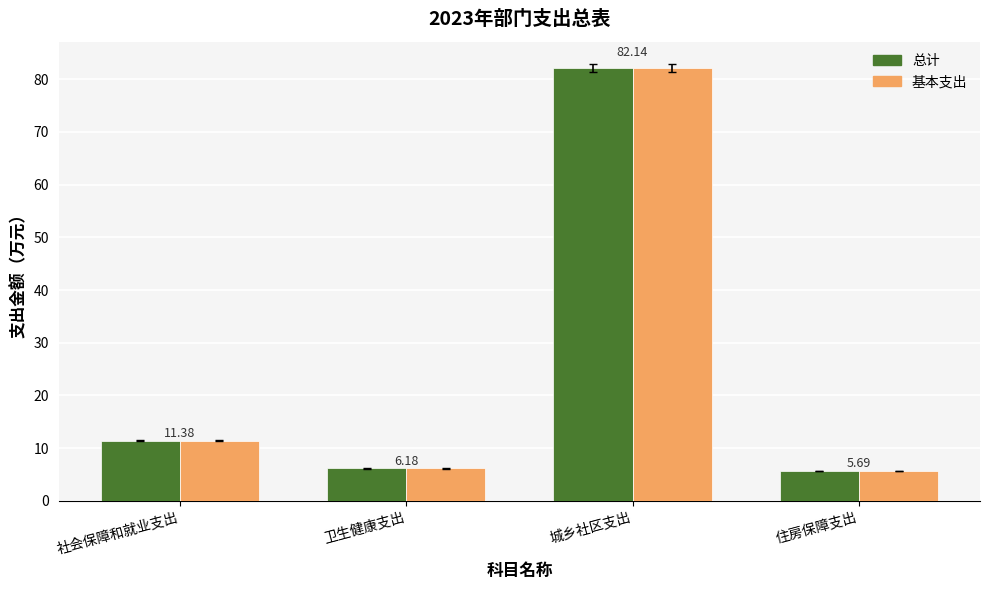

What is the sum of the 总计 values at 社会保障和就业支出 and 卫生健康支出?

17.6